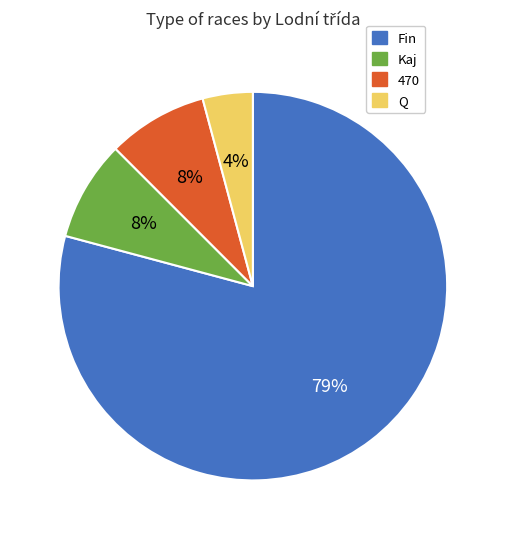

To the nearest percent, what percentage of the pie is Kaj?

8%